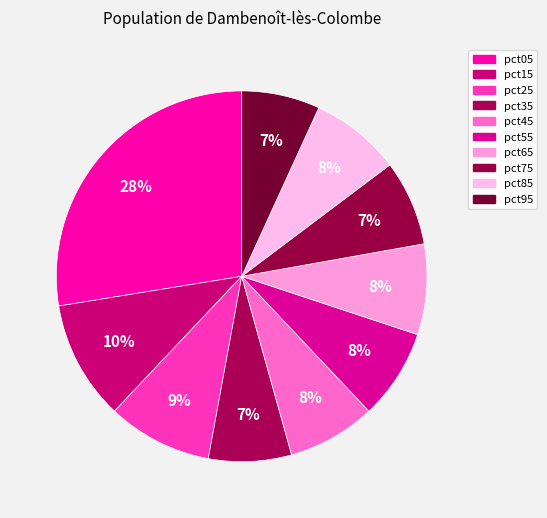

To the nearest percent, what portion does pct35 represent?

7%